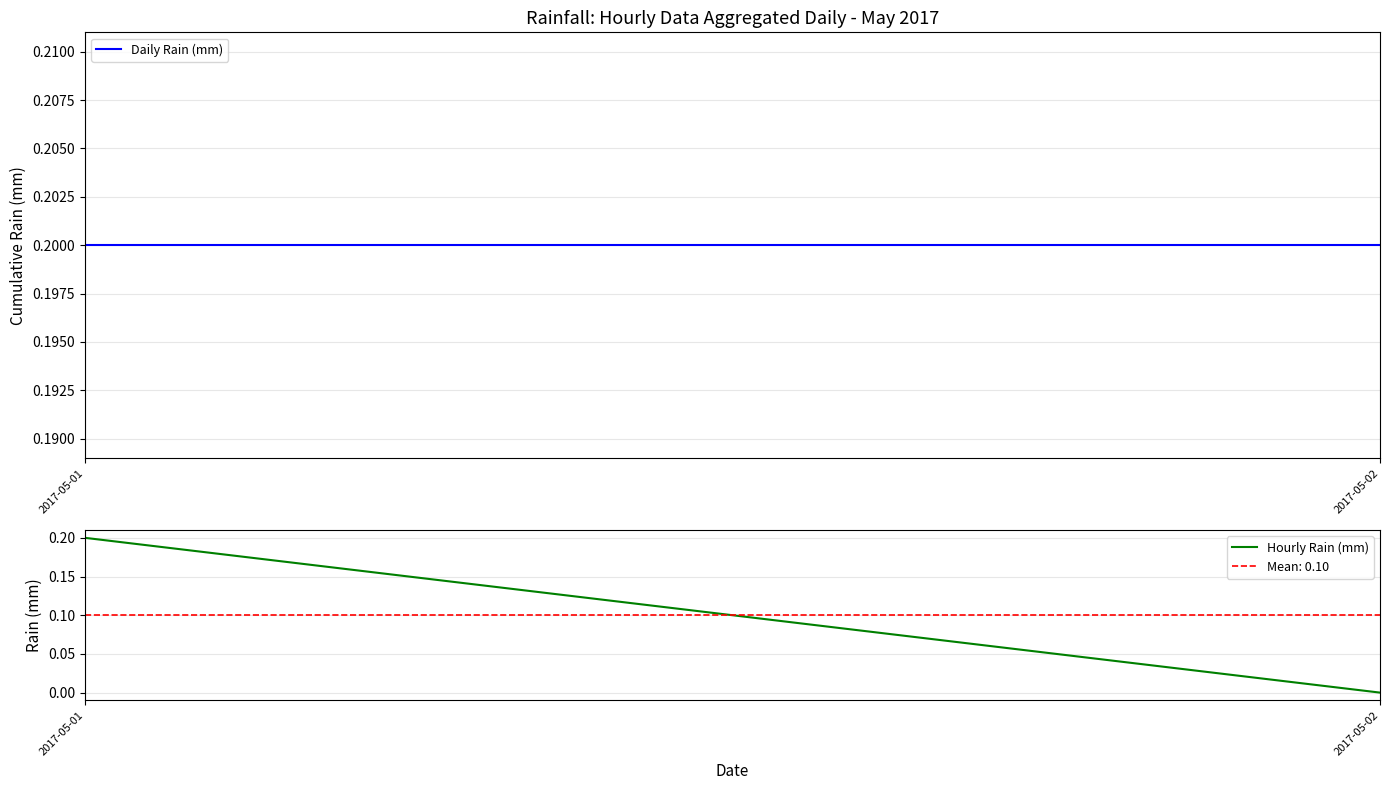

Reading right to left, list all the values displayed in this chart.

Daily Rain (mm): 0.2	0.2
Hourly Rain (mm): 0.0	0.2